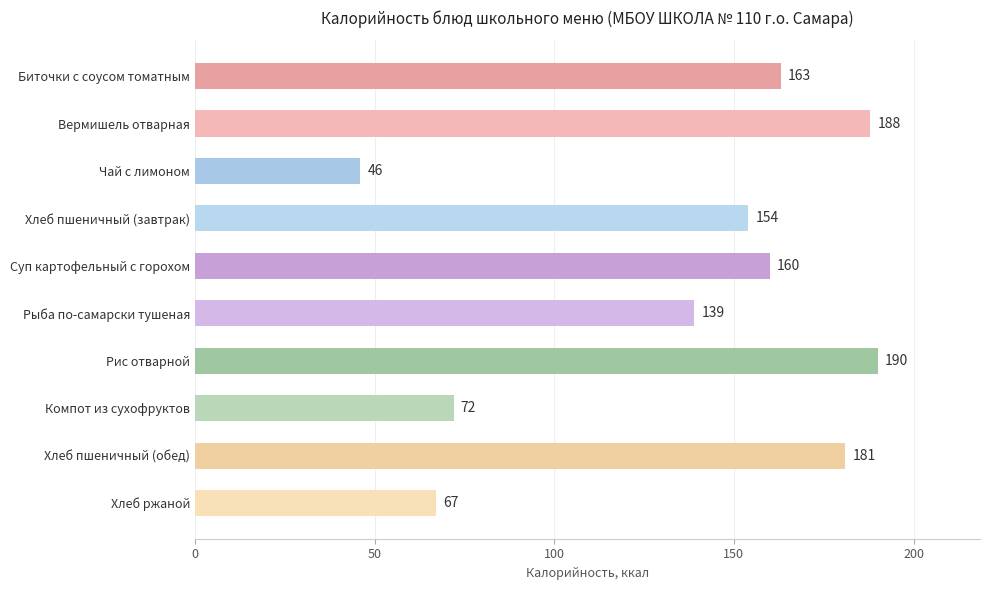

At which label is the value closest to 118?

Рыба по-самарски тушеная